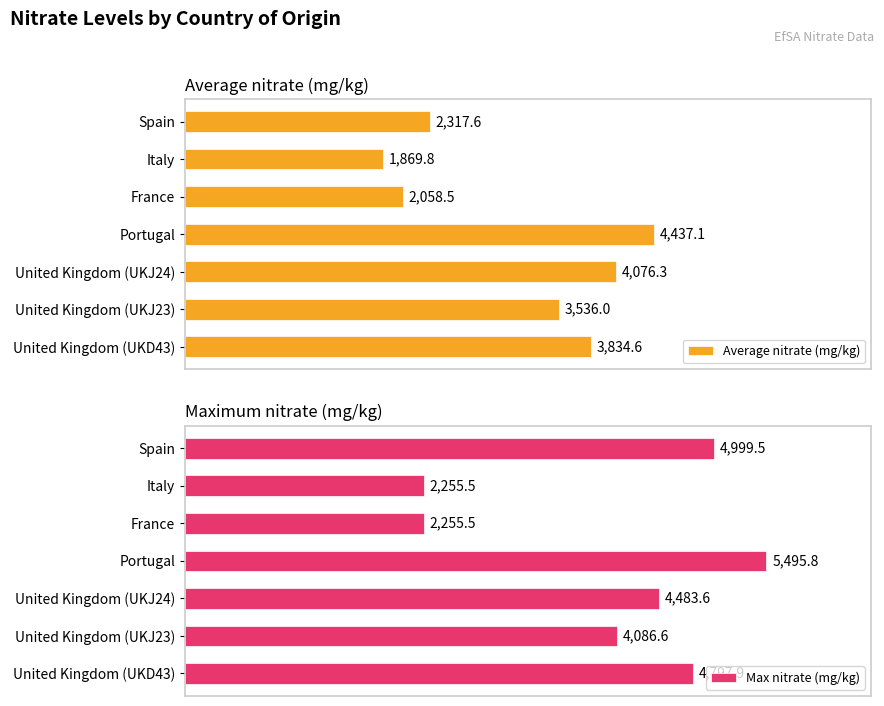

Where is Max nitrate (mg/kg) nearest to the value 3875?

United Kingdom (UKJ23)